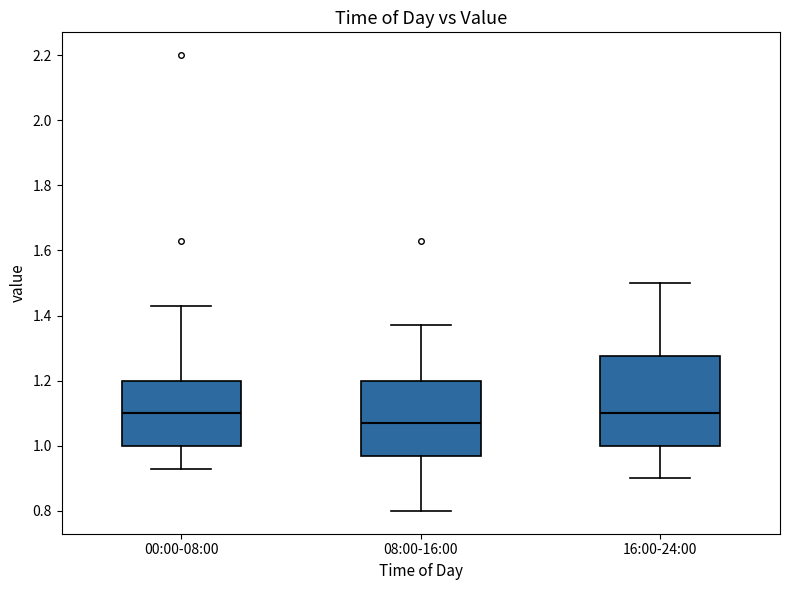

Reading left to right, transcribe this box plot: for each box, give where its median line is, the range the box spans, and where its two whiskers end, as read against the y-axis. The values are not printed on the chart, so give them approximately, as read against the axis.

00:00-08:00: median 1.10, box 1.00 to 1.20, whiskers 0.94 to 1.44
08:00-16:00: median 1.08, box 0.98 to 1.20, whiskers 0.80 to 1.38
16:00-24:00: median 1.10, box 1.00 to 1.28, whiskers 0.90 to 1.50